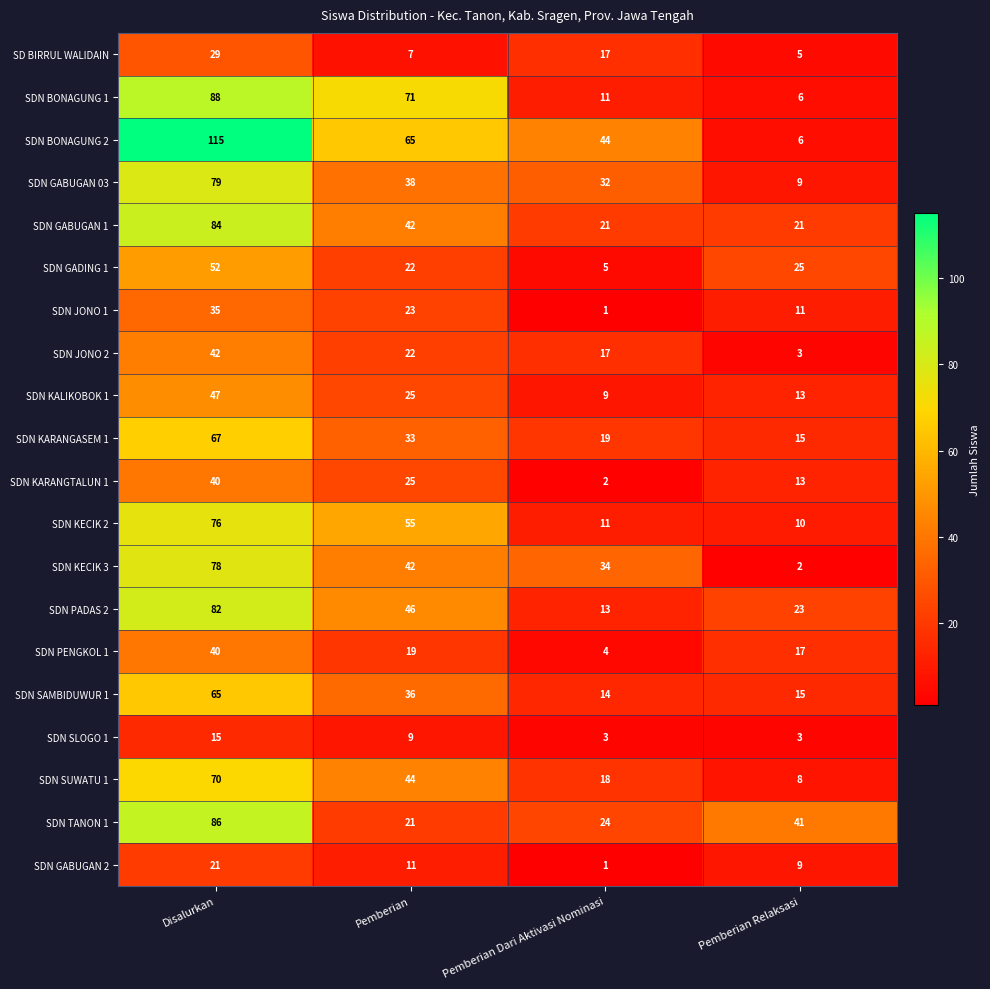

The SDN KARANGTALUN 1 series shows 40 at Disalurkan. True or false?

True